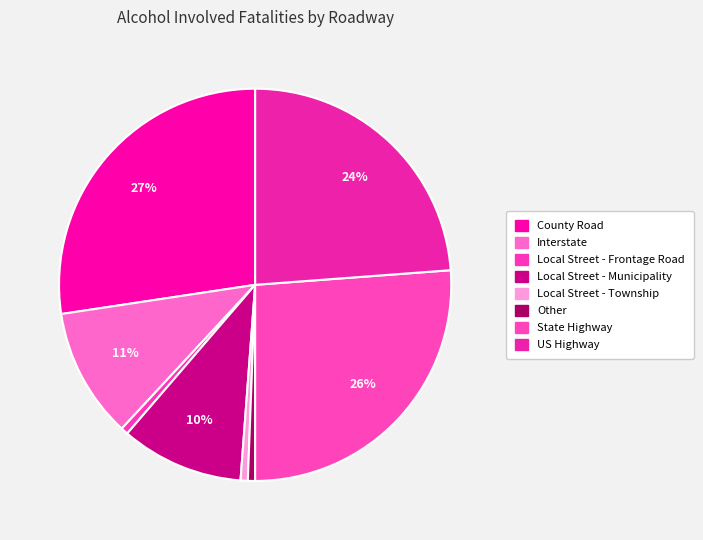

Is it true that Local Street - Frontage Road is 11% of the pie?

False